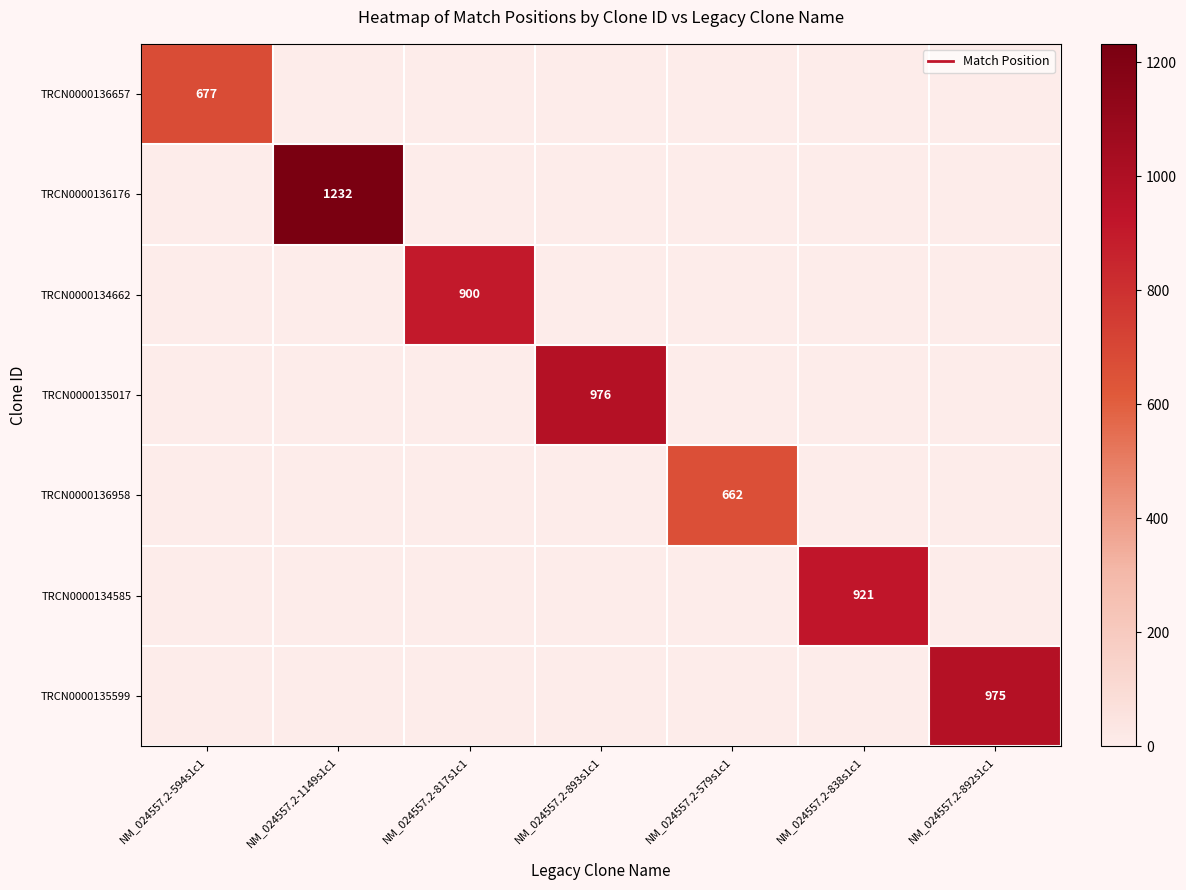

What is the difference between the maximum and minimum values in the TRCN0000136176 series?

1232